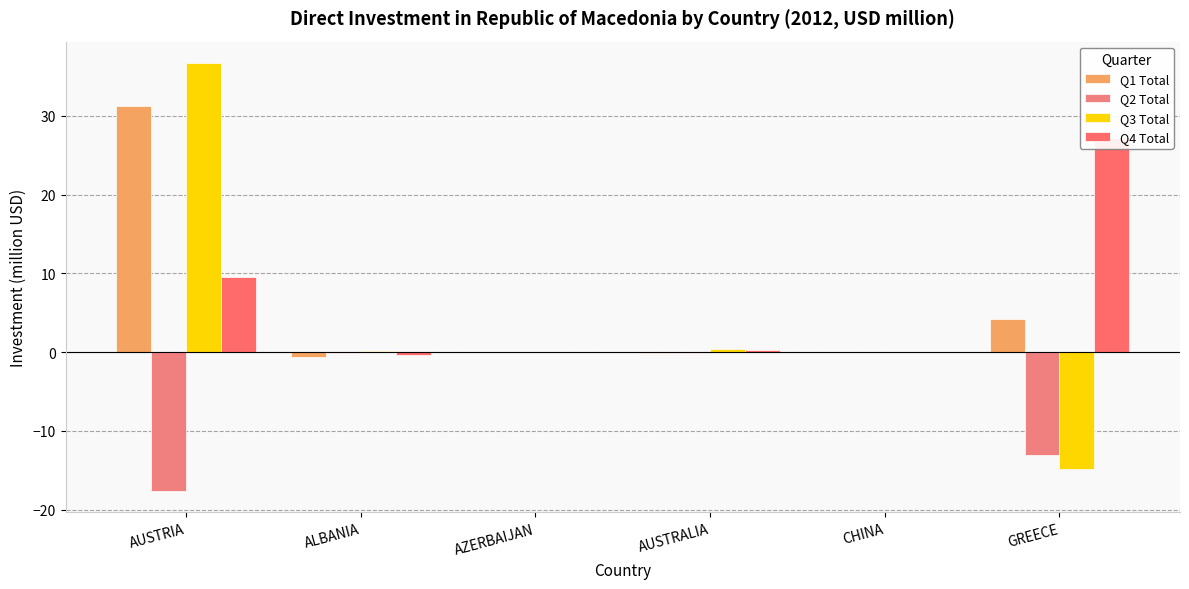

How many data points in Q2 Total are less than 0?

5